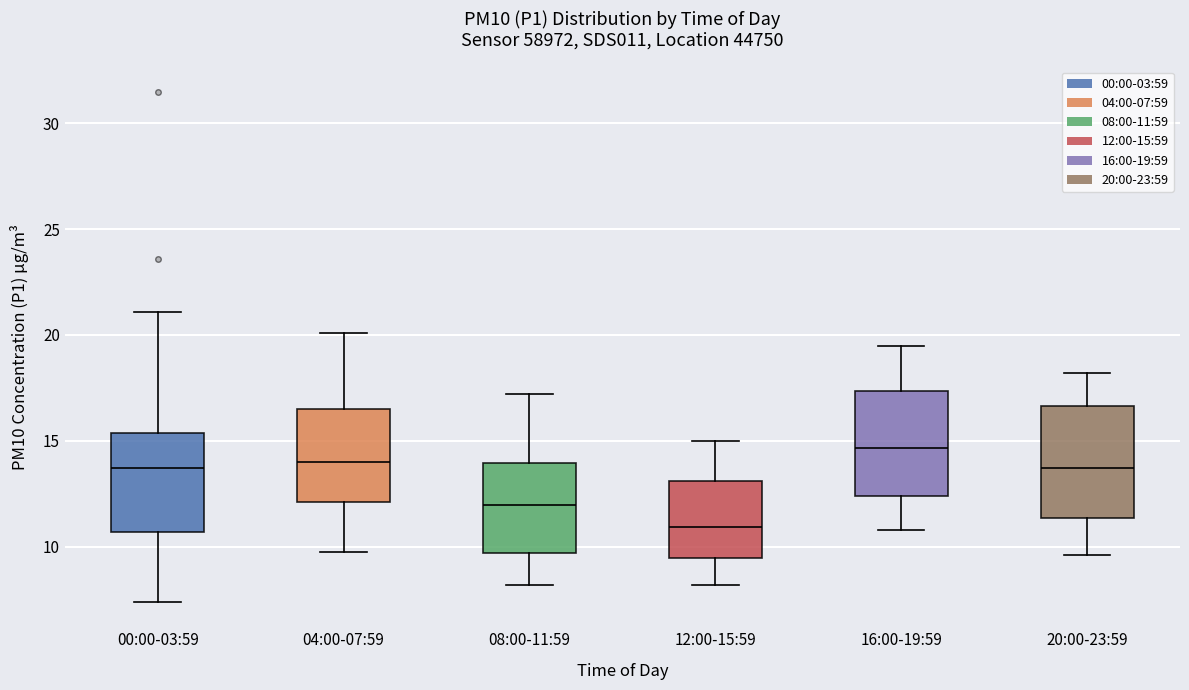

Where is the upper edge of the box for 12:00-15:59 on the y-axis? The values are not printed on the chart, so give them approximately, as read against the axis.

13.0